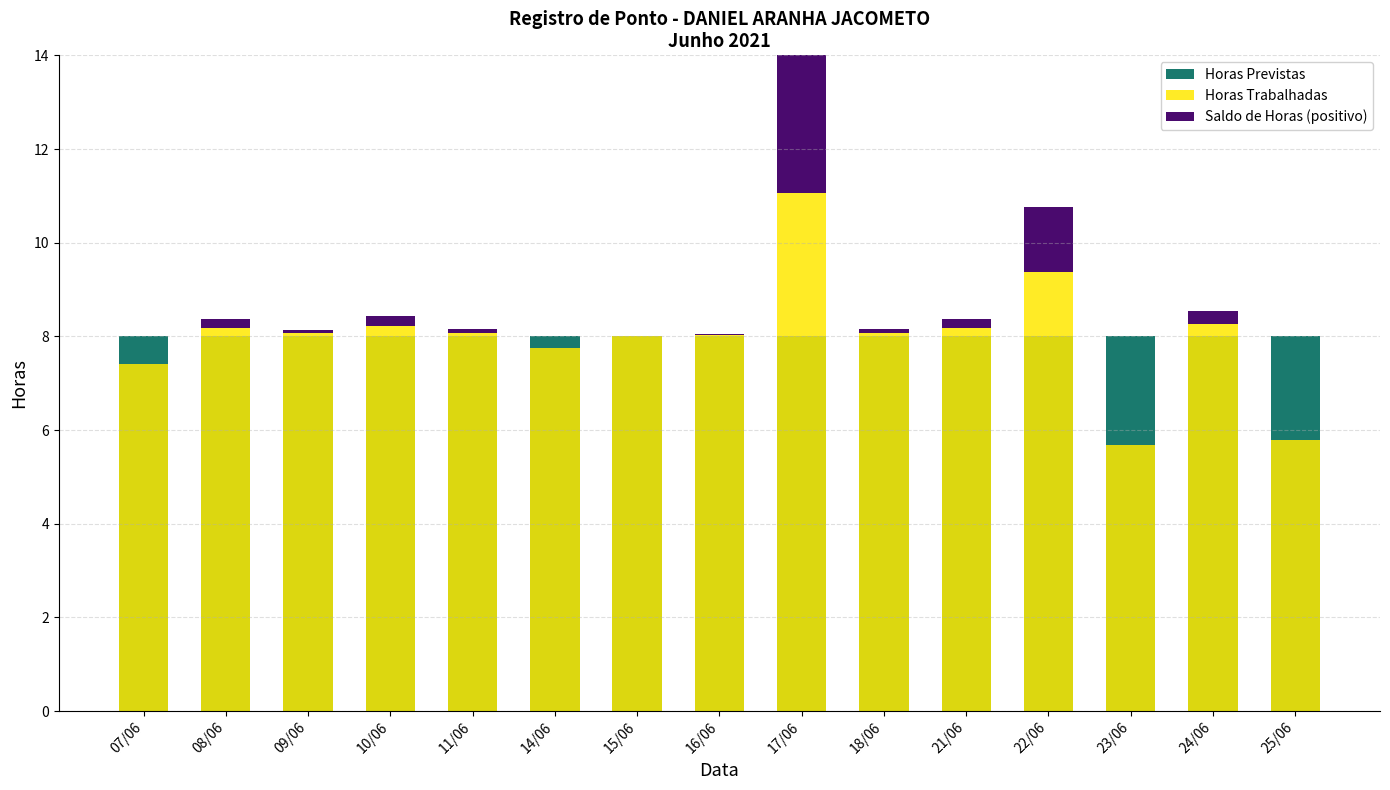

Is it true that Saldo de Horas (positivo) equals 0.1 at 09/06?

False